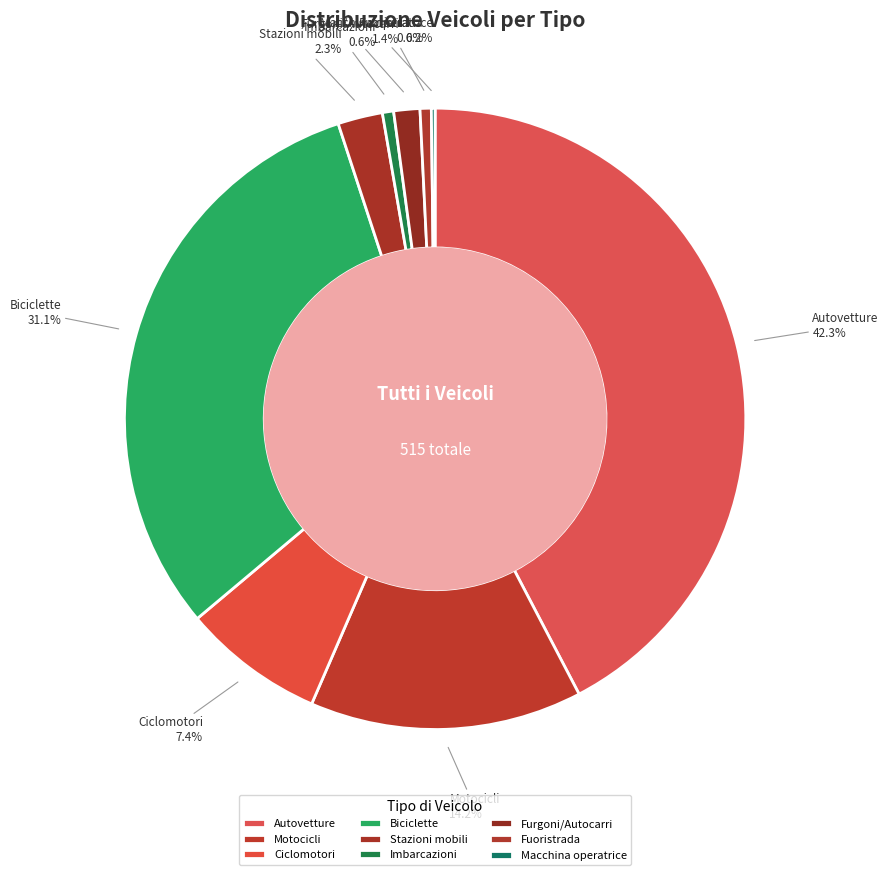

What percentage do Stazioni mobili and Motocicli together represent?

16.5%